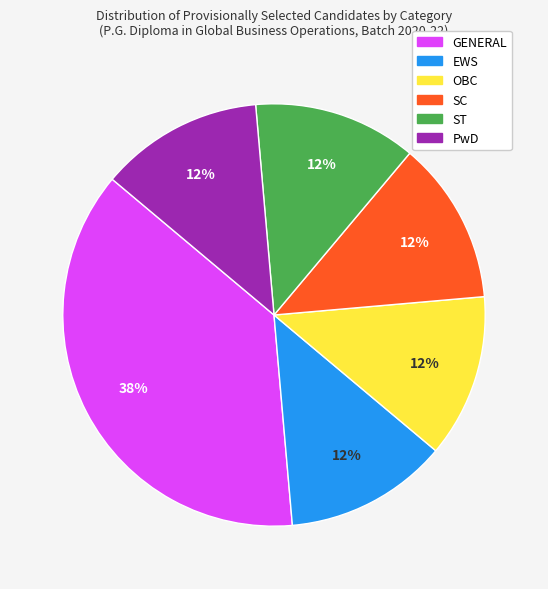

True or false: SC accounts for 19% of the total.

False